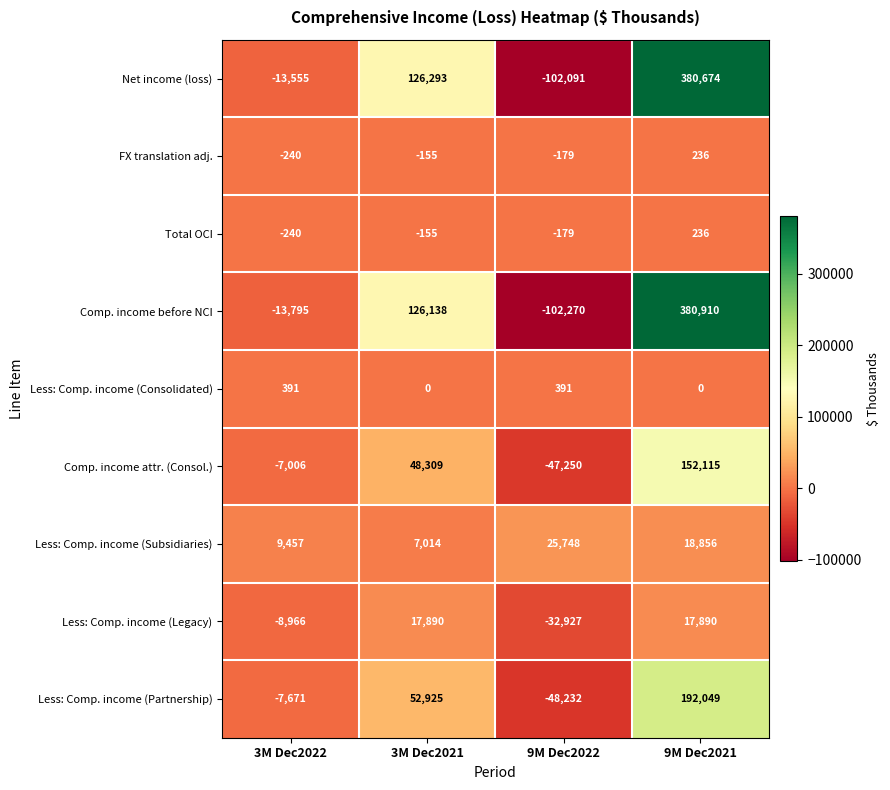

Which series has the largest total across all categories?

Net income (loss)